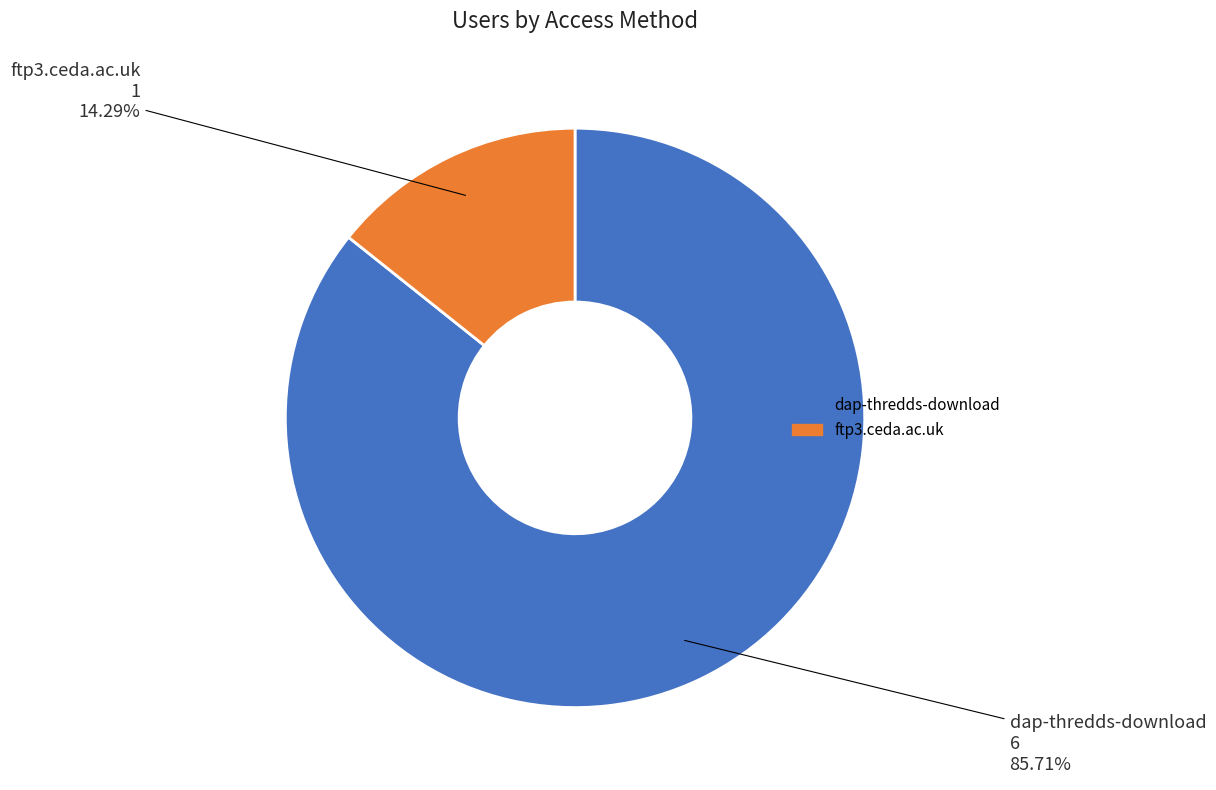

What is the largest slice in the pie chart?

dap-thredds-download